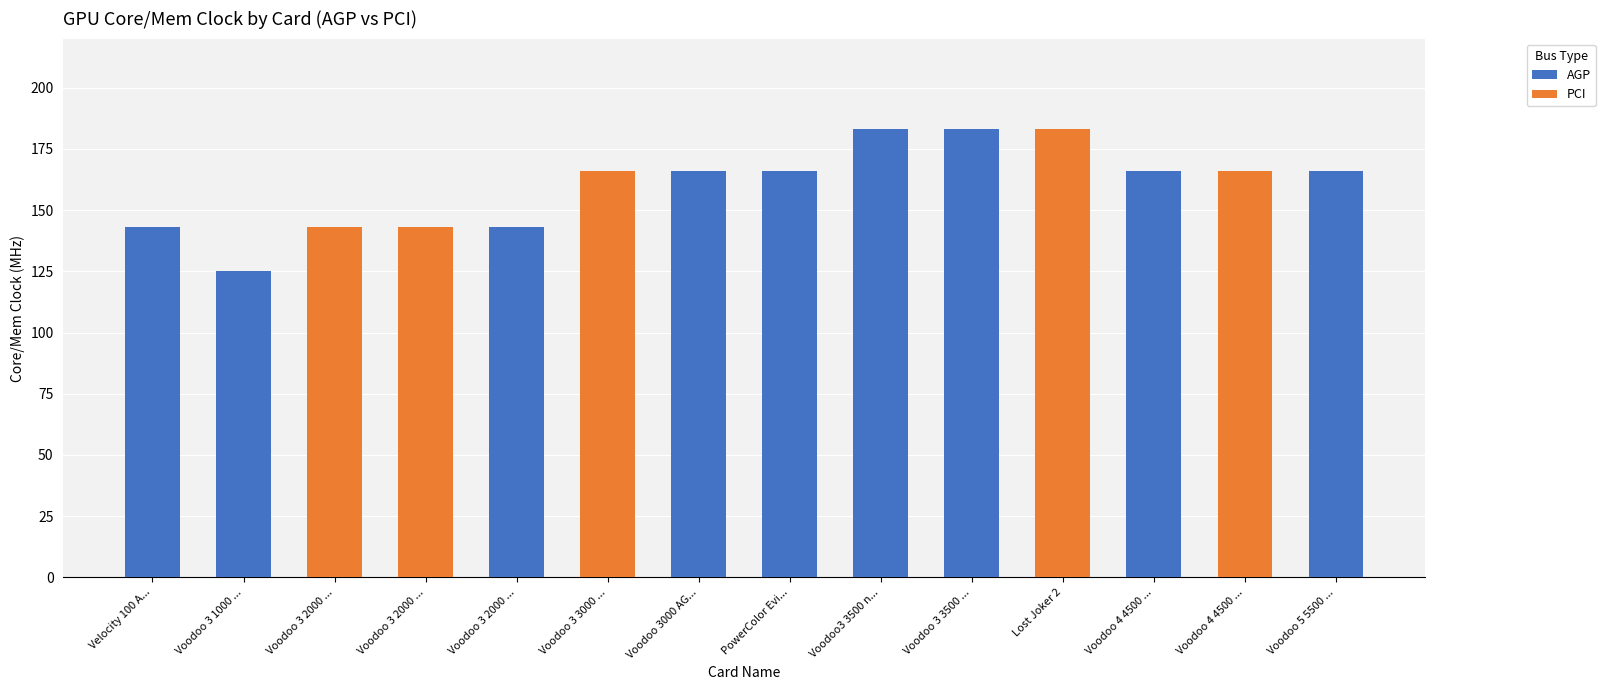

Does the chart contain stacked bars?

Yes